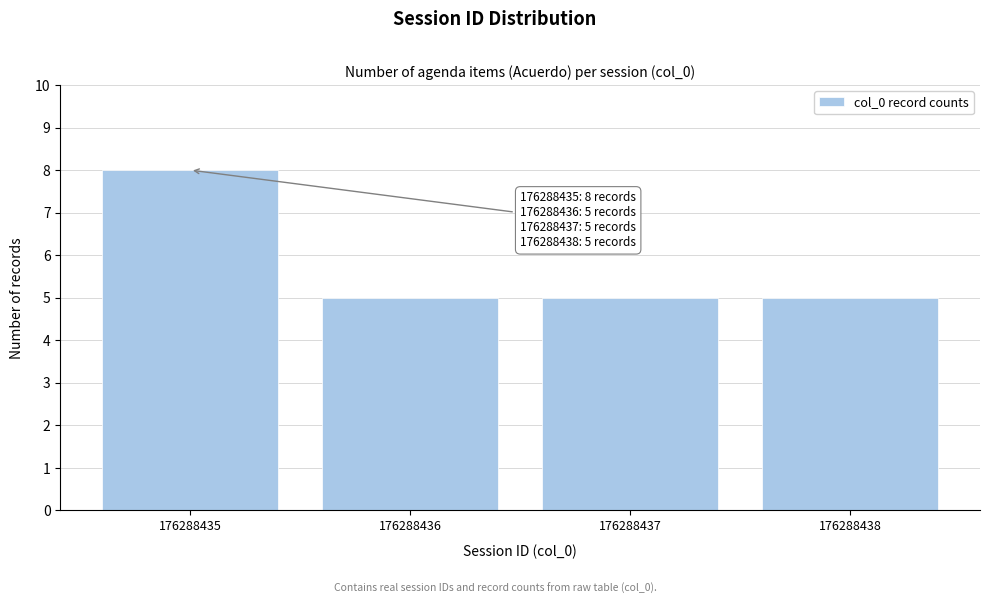

Reading right to left, list all the values displayed in this chart.

176288438=5	176288437=5	176288436=5	176288435=8